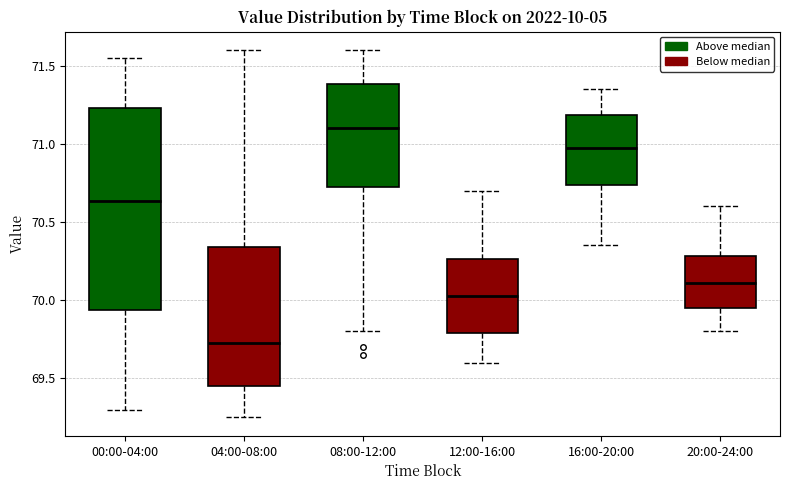

Reading left to right, transcribe this box plot: for each box, give where its median line is, the range the box spans, and where its two whiskers end, as read against the y-axis. The values are not printed on the chart, so give them approximately, as read against the axis.

00:00-04:00: median 70.65, box 69.95 to 71.25, whiskers 69.30 to 71.55
04:00-08:00: median 69.75, box 69.45 to 70.35, whiskers 69.25 to 71.60
08:00-12:00: median 71.10, box 70.75 to 71.40, whiskers 69.80 to 71.60
12:00-16:00: median 70.05, box 69.80 to 70.25, whiskers 69.60 to 70.70
16:00-20:00: median 71.00, box 70.75 to 71.20, whiskers 70.35 to 71.35
20:00-24:00: median 70.10, box 69.95 to 70.30, whiskers 69.80 to 70.60